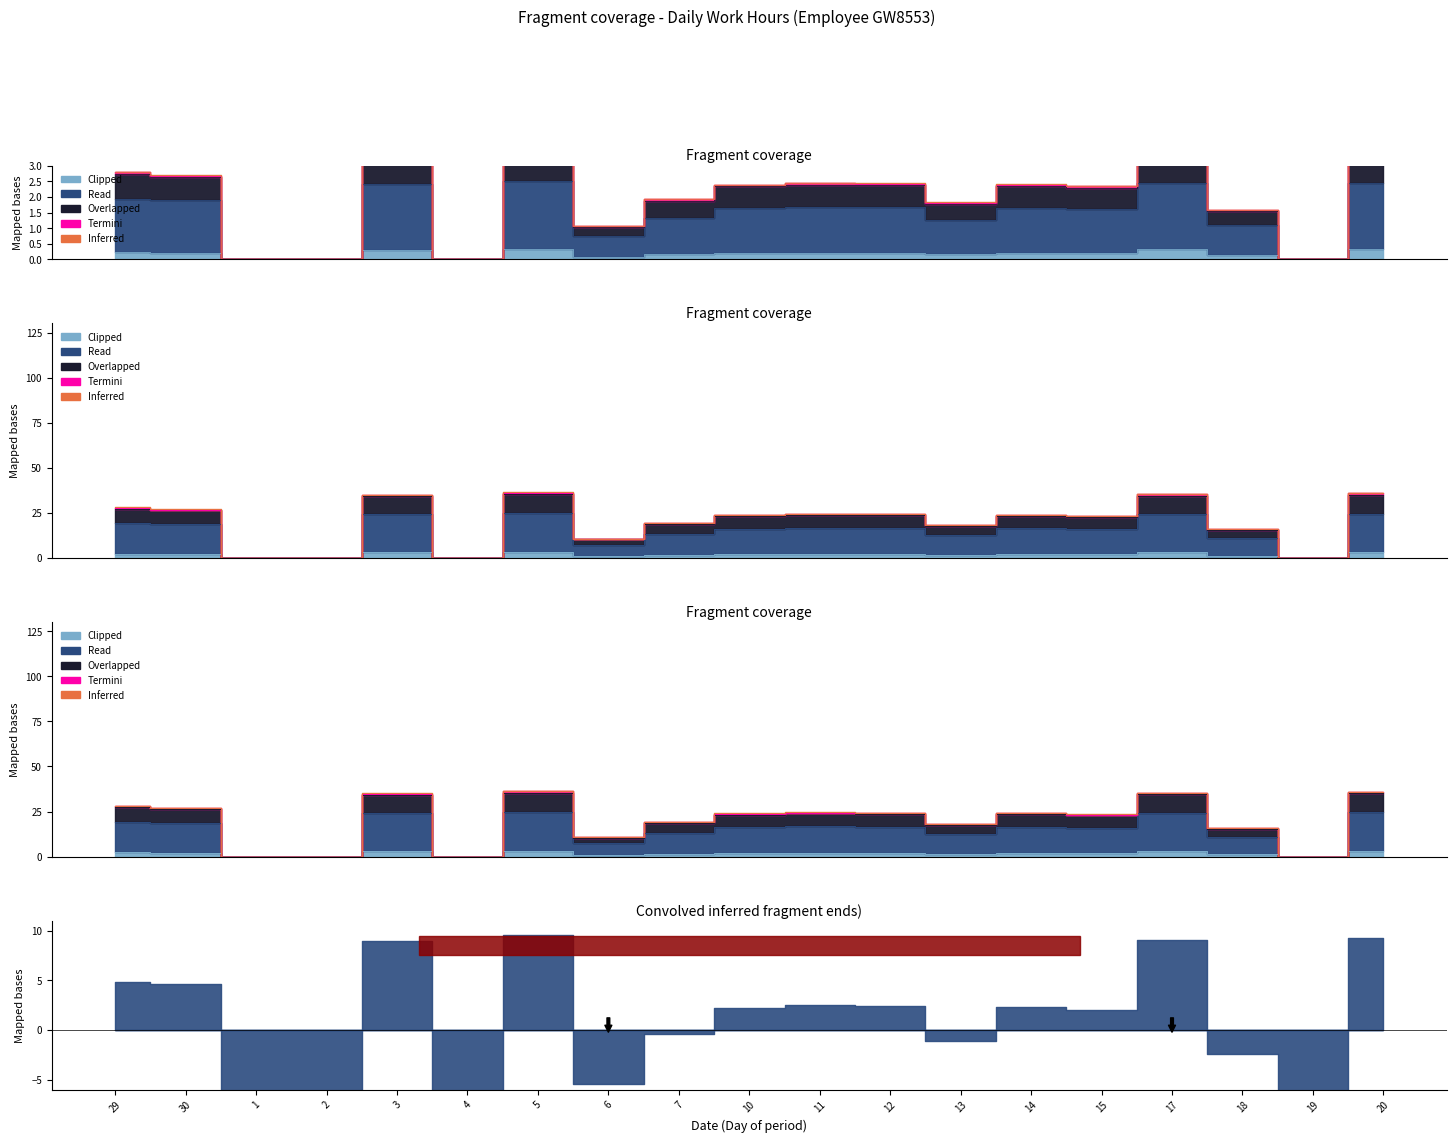

True or false: Termini has a value of -1.5 at 1.

False